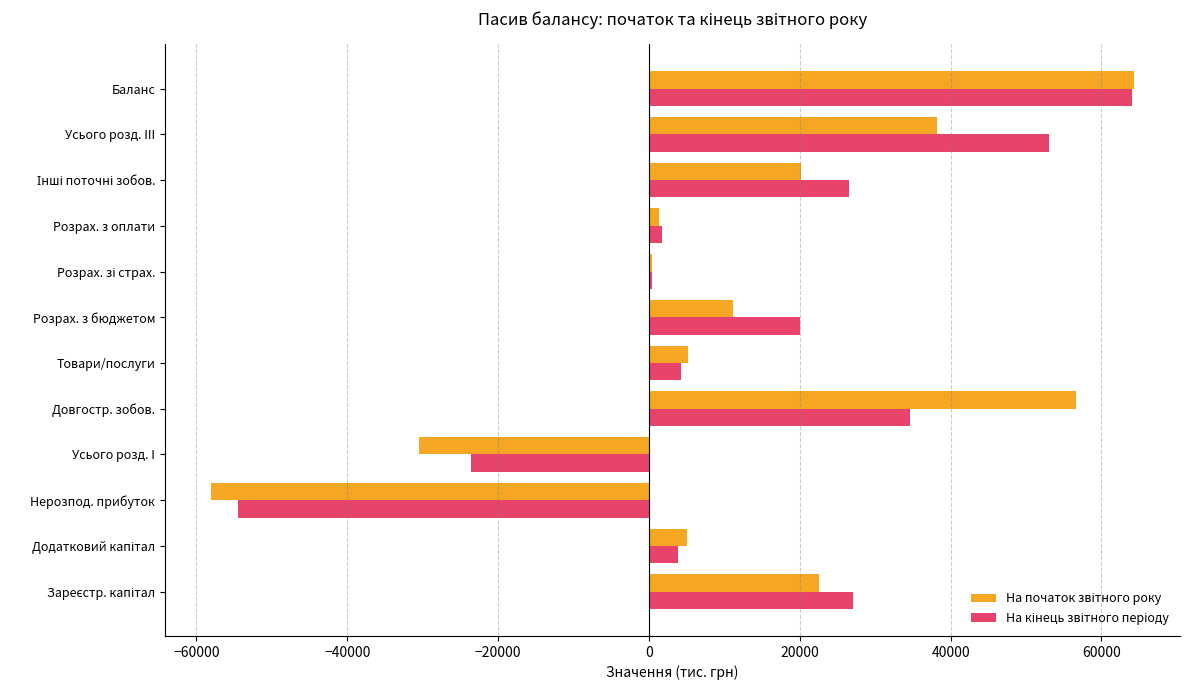

Which category has the highest value across all series?

Баланс